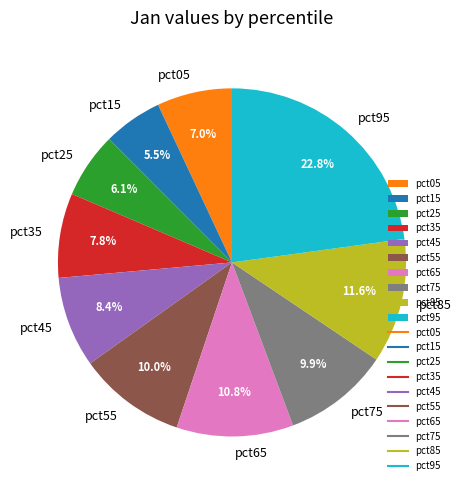

Is there any slice that represents more than half of the pie?

No